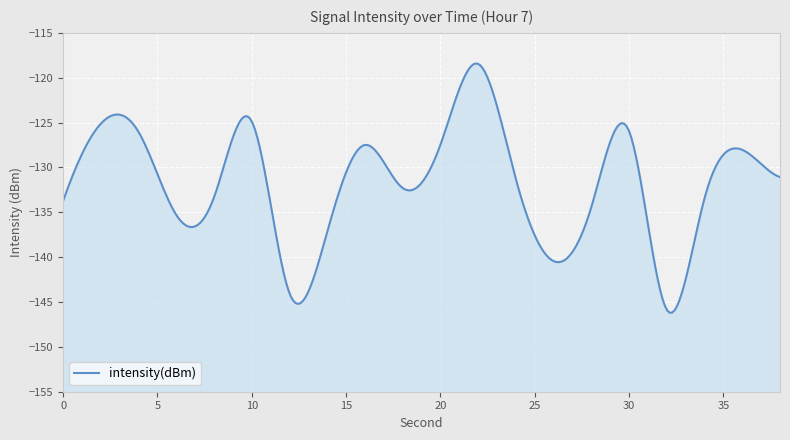

How many lines are shown in the chart?

1